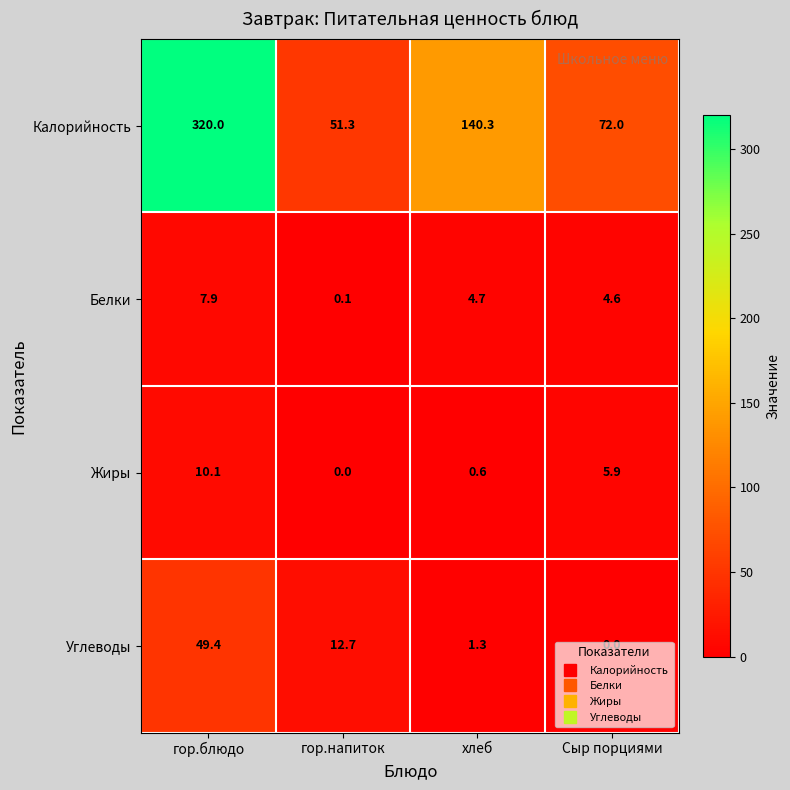

What is the maximum value shown in the chart?

320.0